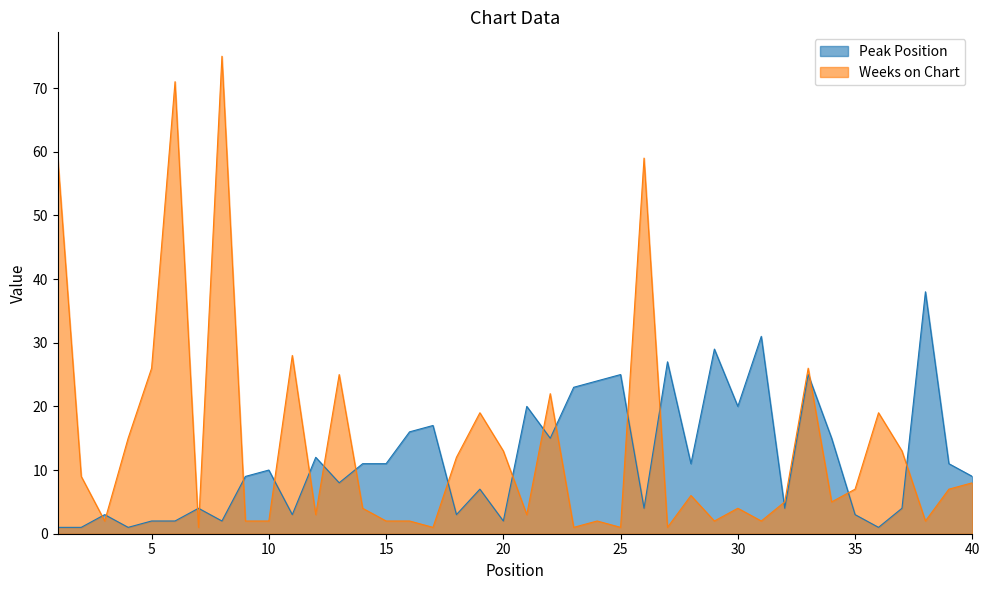

Where is the first local minimum for Peak Position?

4